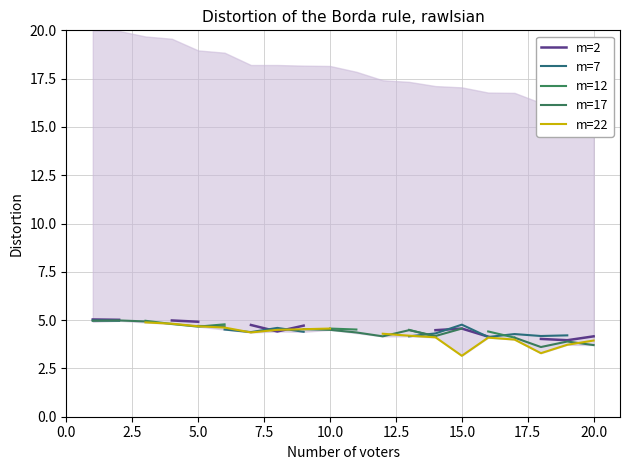

True or false: m=7 has more than 0 points higher than both neighbors.

True